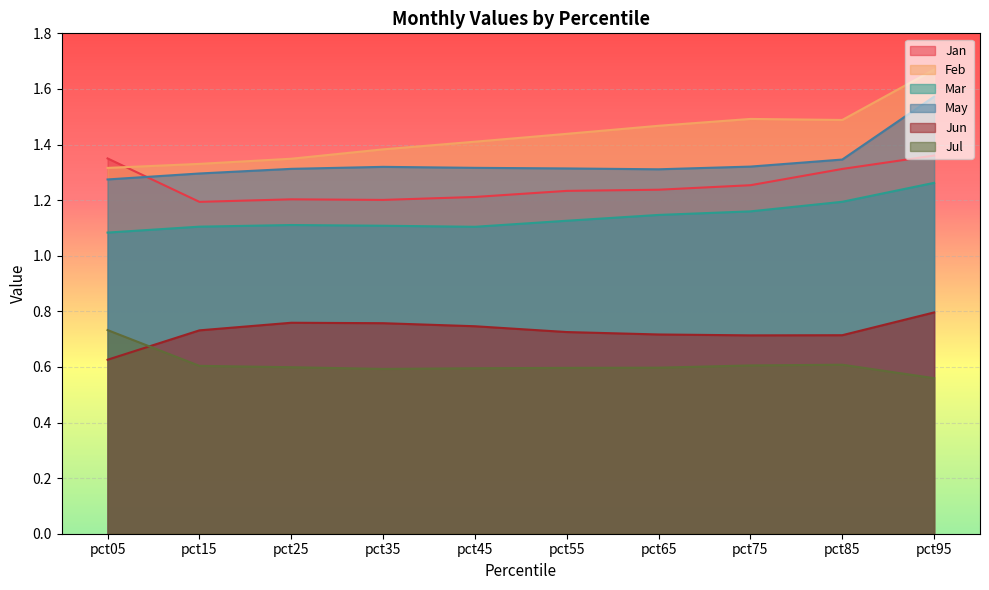

How many interior local peaks does the May series have?

1